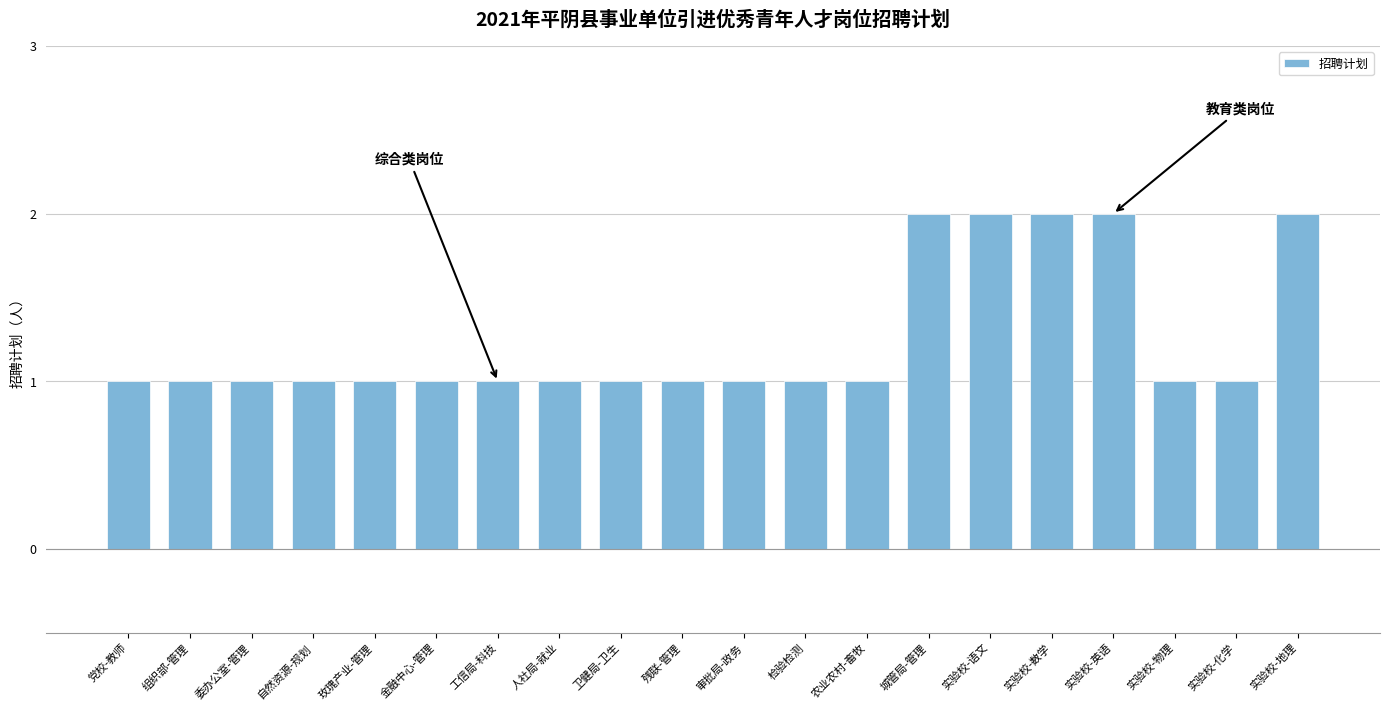

What is the minimum value shown in the chart?

1